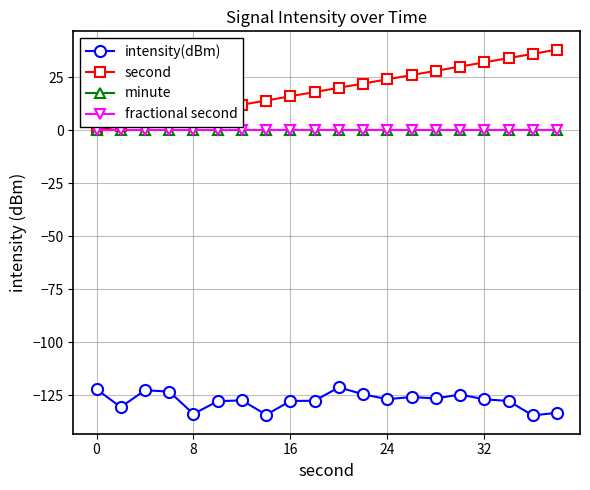

True or false: second and fractional second cross at least once.

False